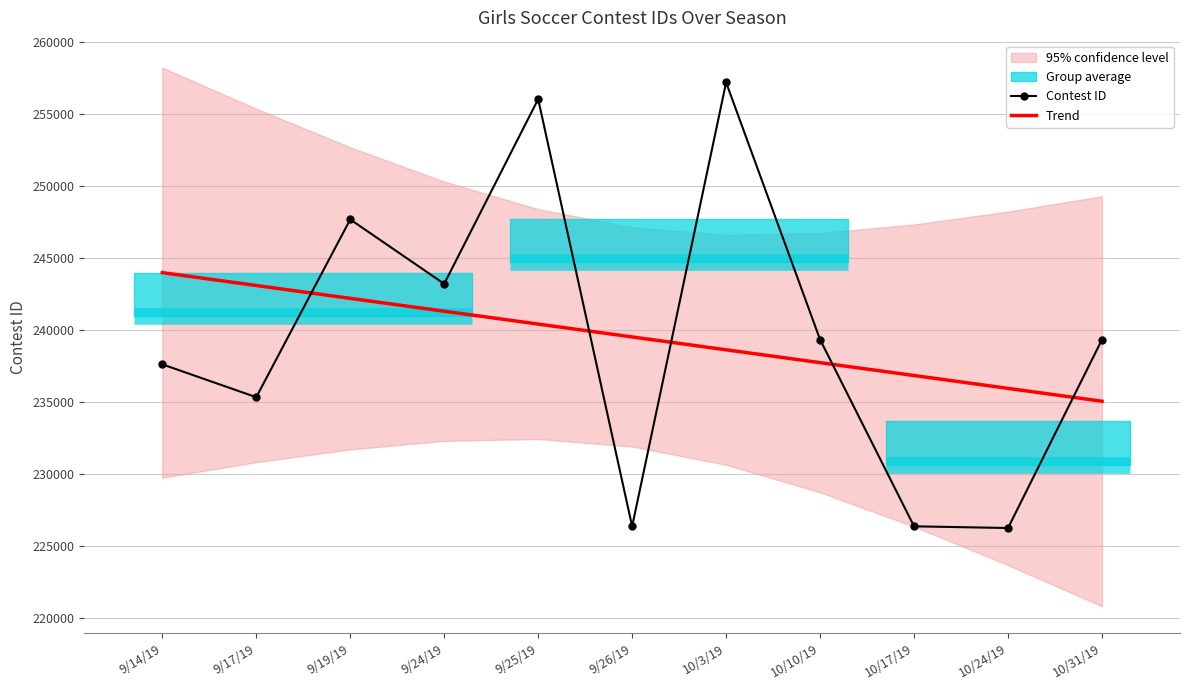

What is the highest value of the Trend series?

243969.6